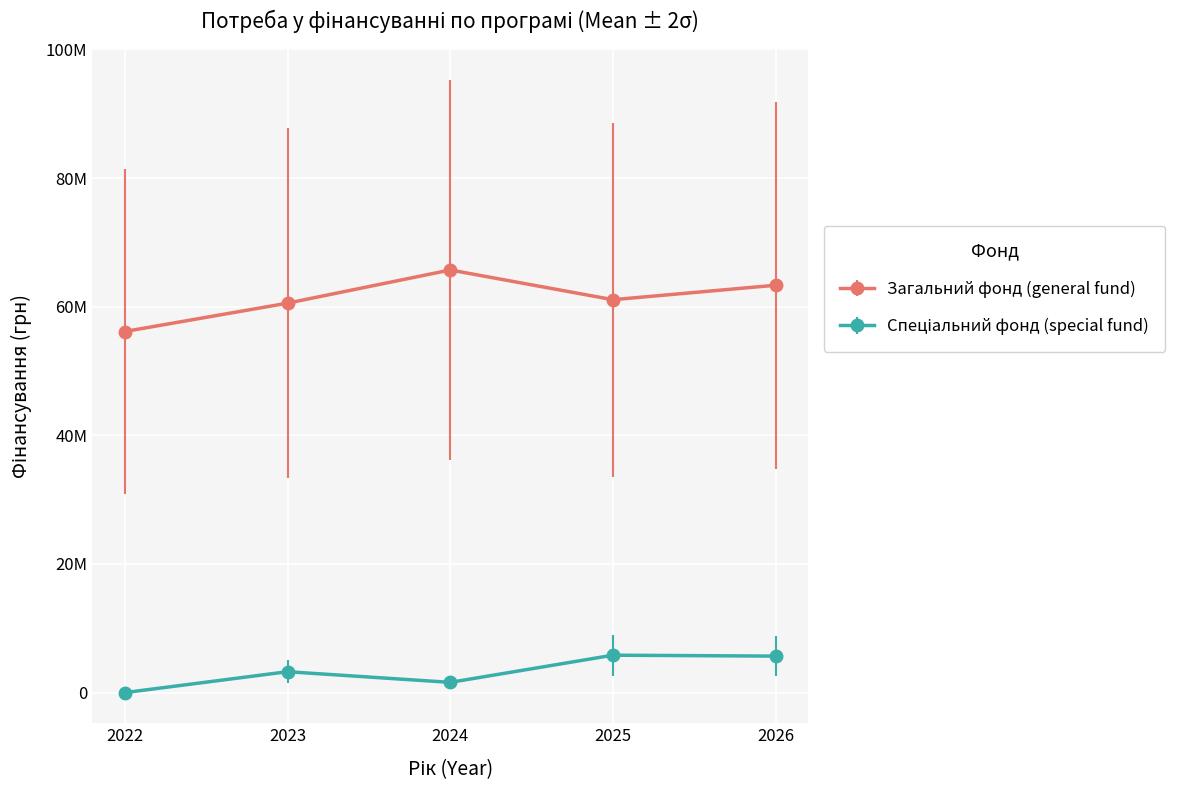

At which label is Загальний фонд (general fund) closest to 60924782?

2025